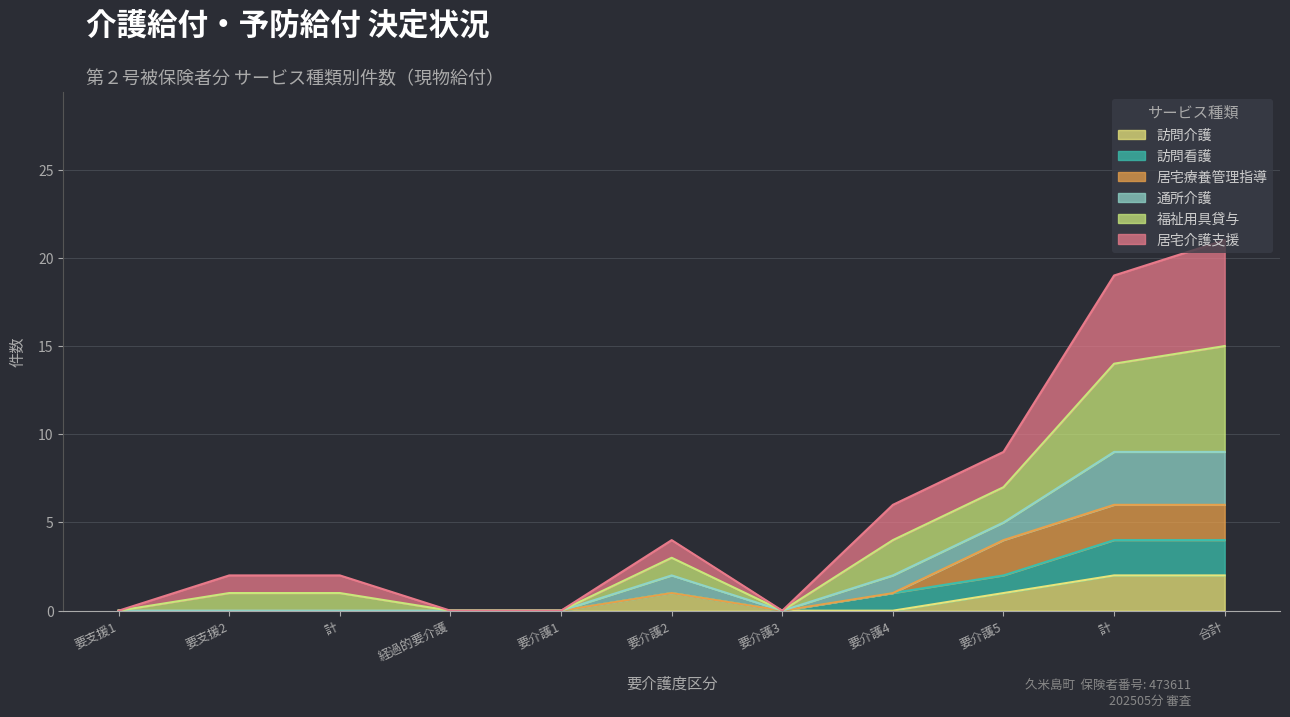

At which category is the sum across all series the highest?

計